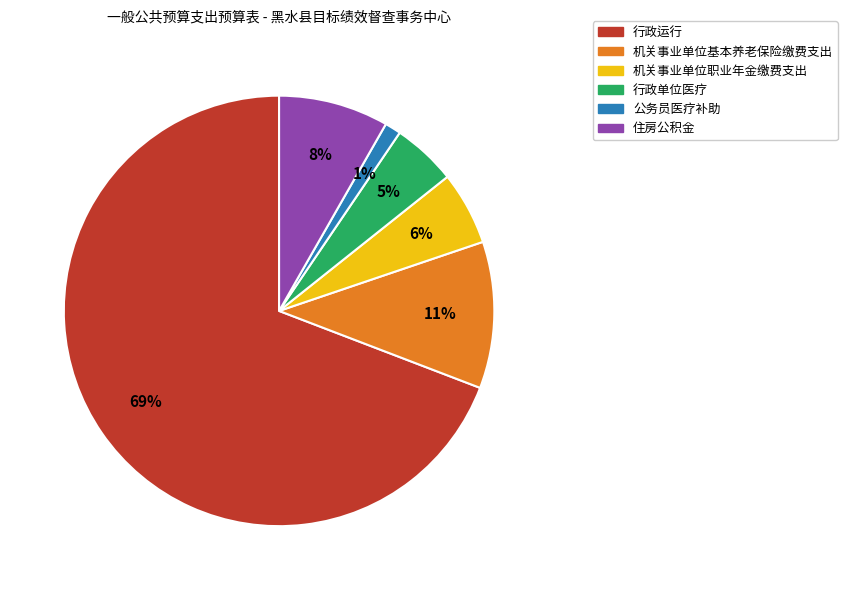

Which has a higher value, 公务员医疗补助 or 行政运行?

行政运行